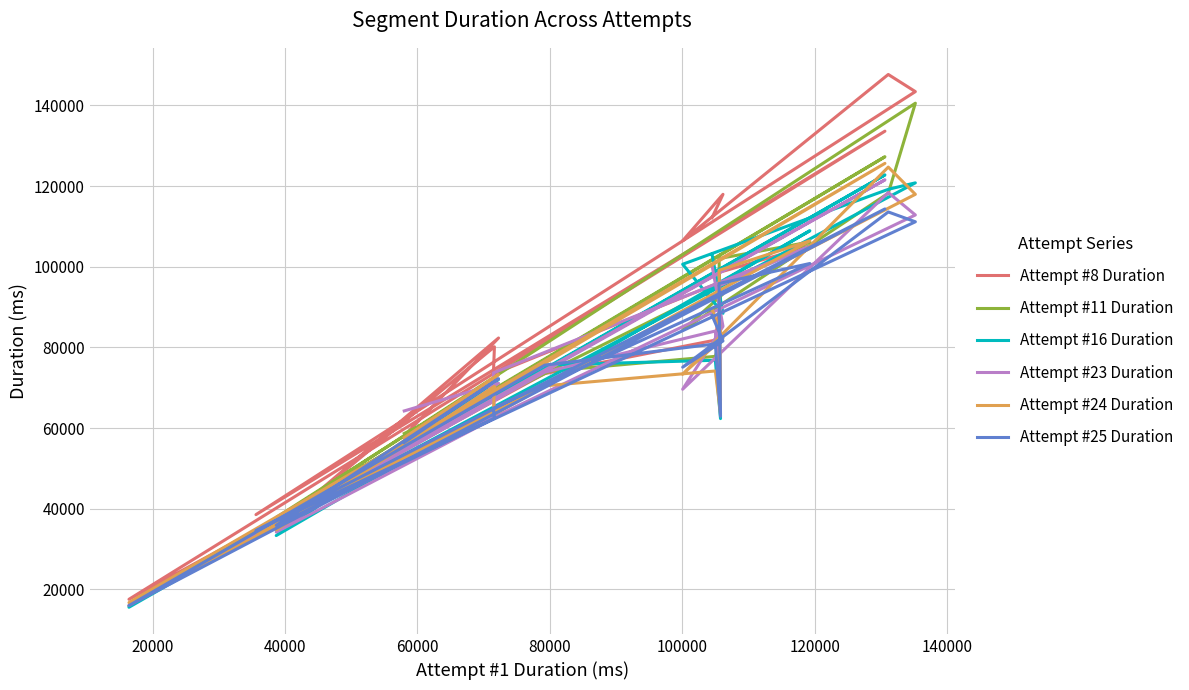

Rank the series at 60000 from lowest to highest value.

Attempt #23 Duration, Attempt #25 Duration, Attempt #16 Duration, Attempt #24 Duration, Attempt #11 Duration, Attempt #8 Duration